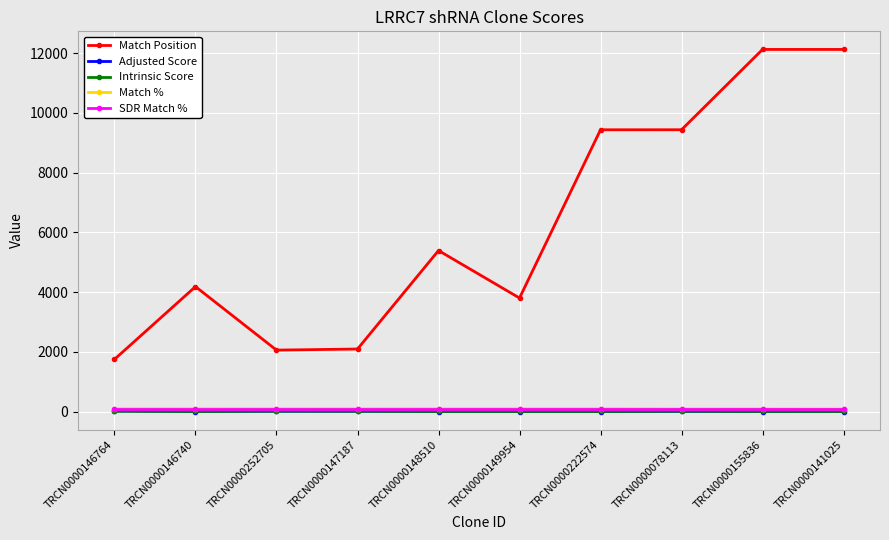

What is the label of the 10th point from the left?

TRCN0000141025